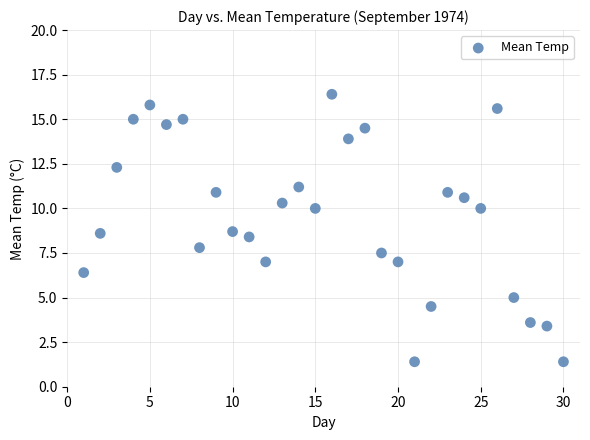

What Y value in the scatter plot is closest to 8?

7.8